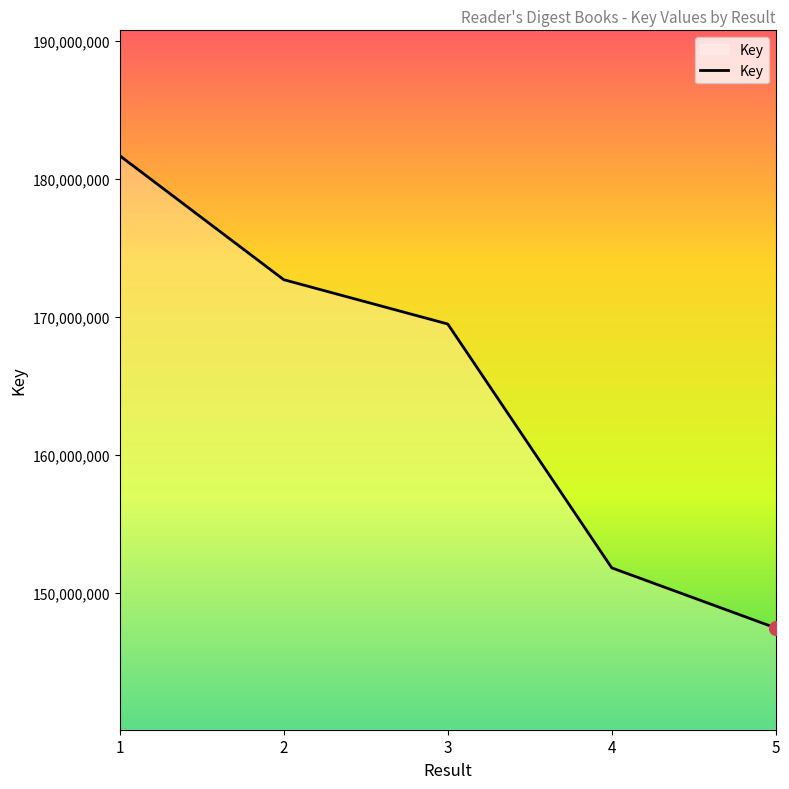

How many lines are shown in the chart?

1